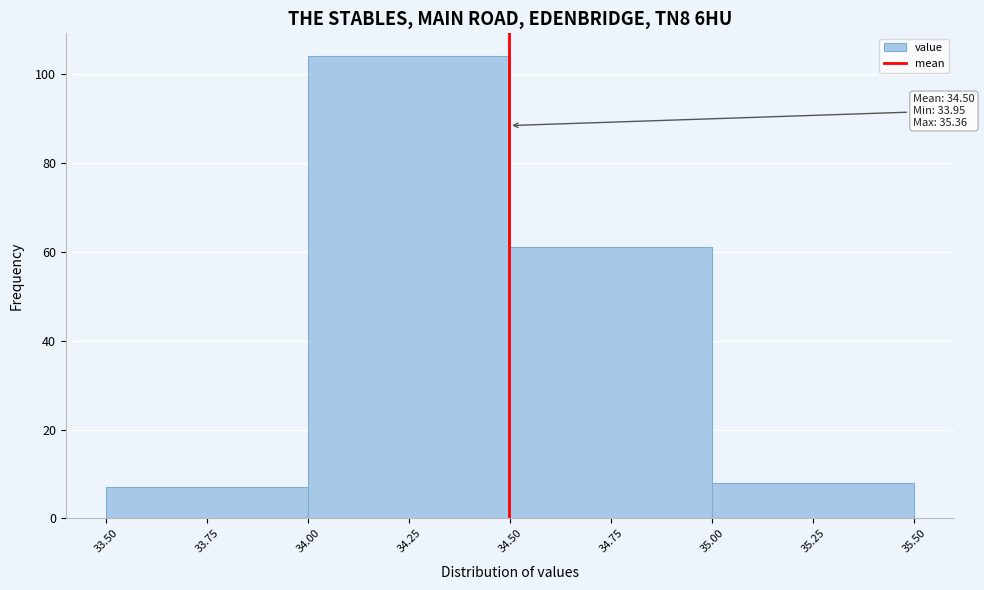

Which range on the x-axis has the tallest bar?

34.00 to 34.50